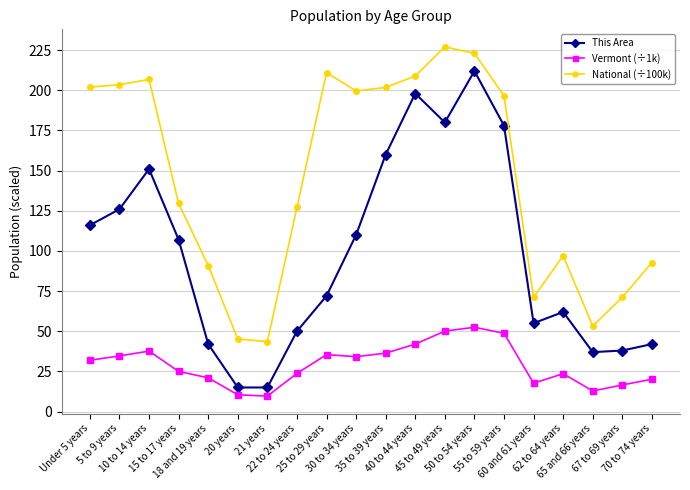

The National (÷100k) series shows 164.3 at 70 to 74 years. True or false?

False